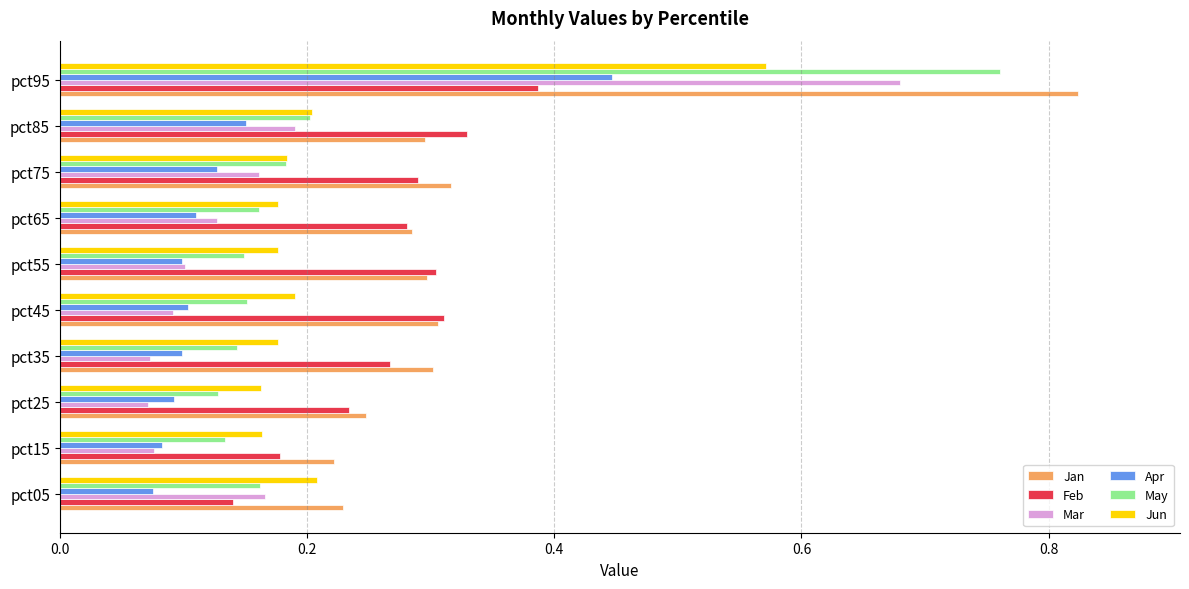

What is the sum of all Jun values?

2.2